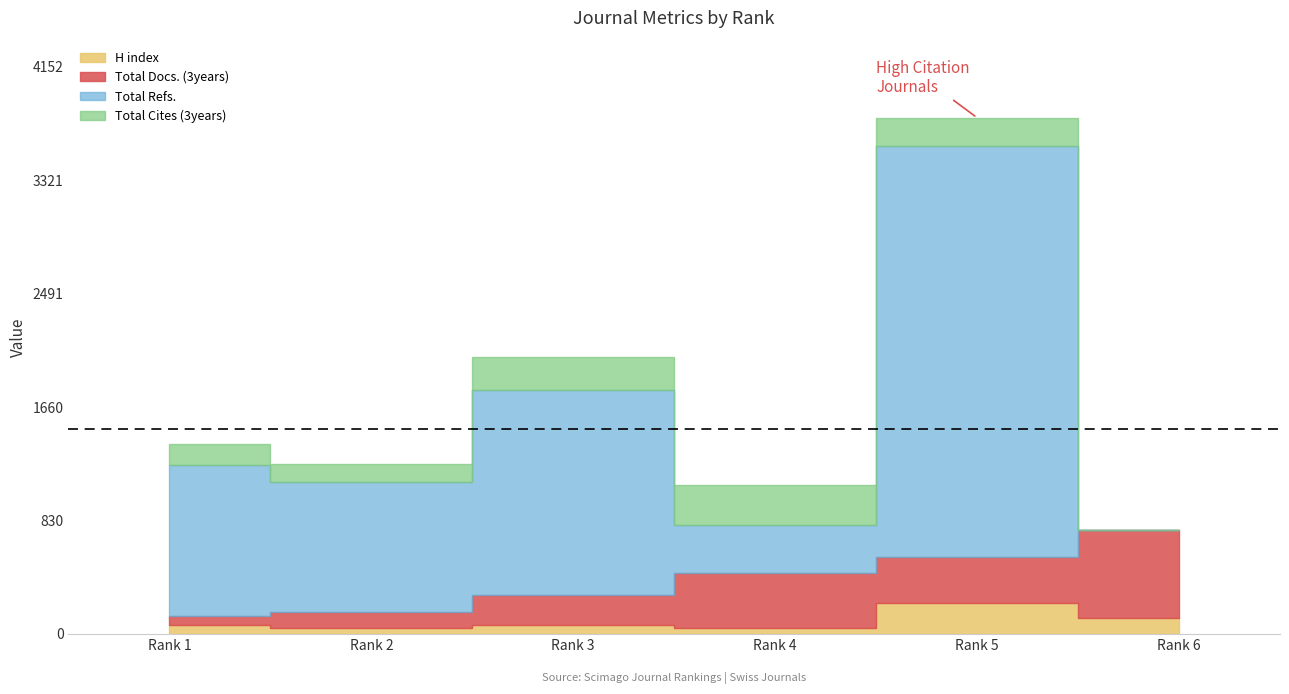

What is the sum of the Total Refs. values at Rank 1 and Rank 2?

2065